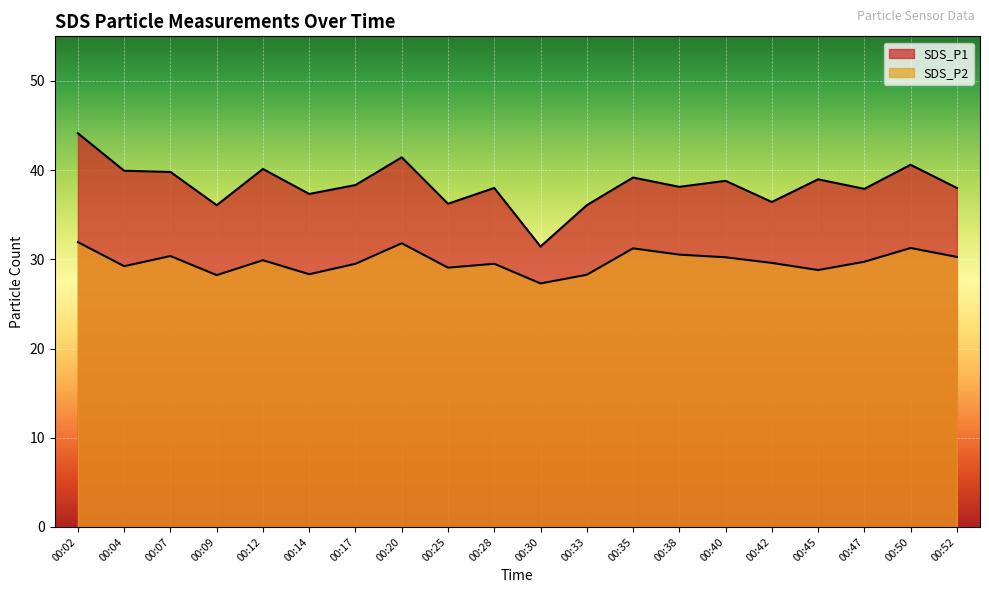

True or false: SDS_P1 has a value of 17.6 at 00:28.

False